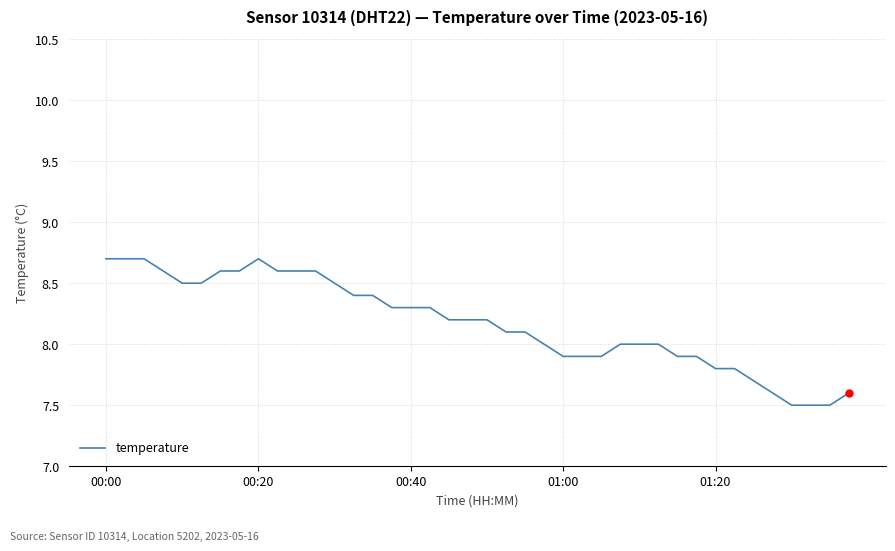

What is the smallest value displayed?

7.5